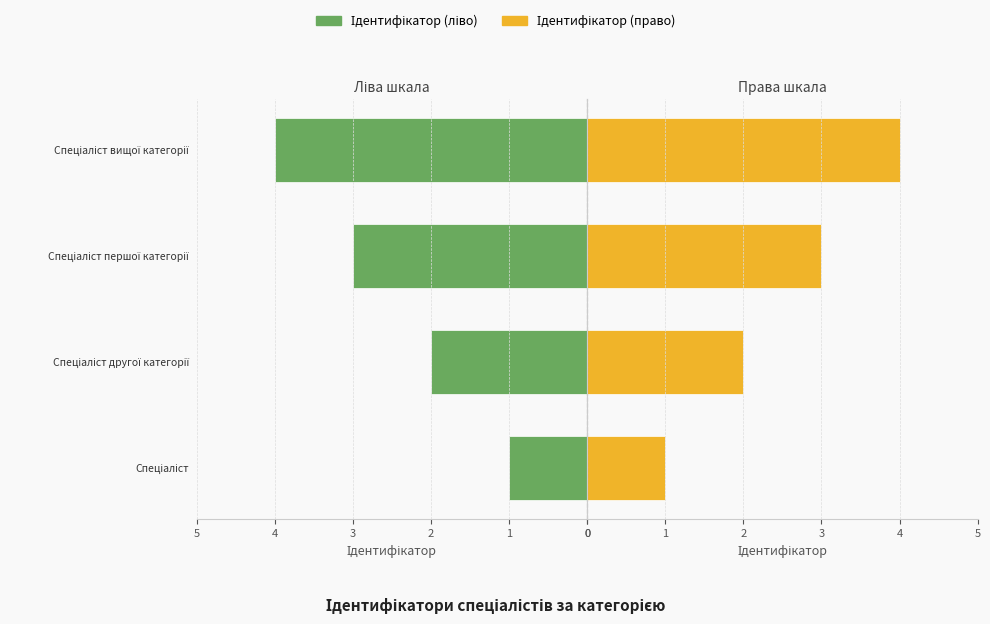

Does the chart contain any negative values?

No